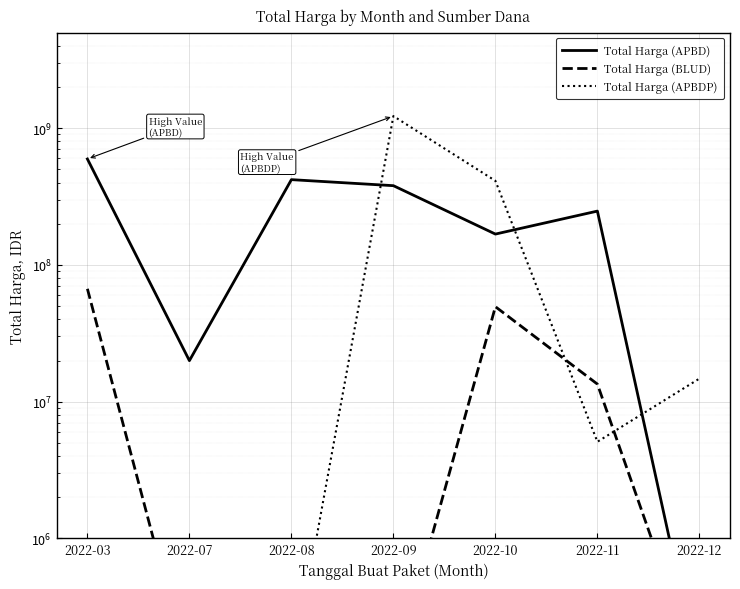

How many interior local valleys does the Total Harga (APBD) series have?

2